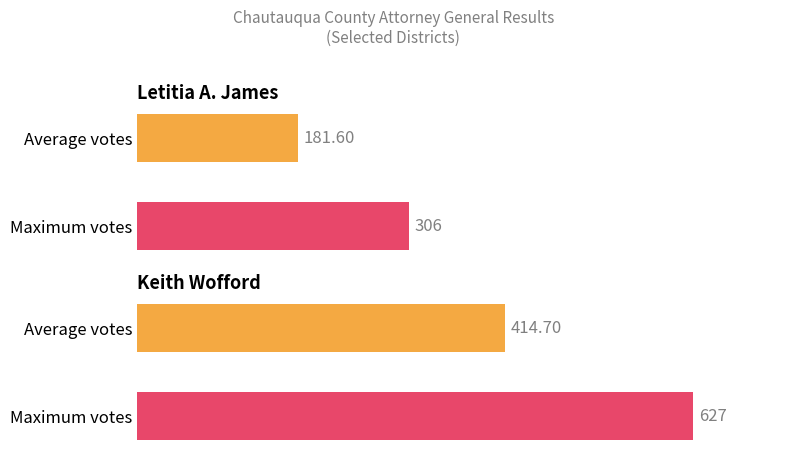

The Keith Wofford series shows 414.7 at Average votes. True or false?

True